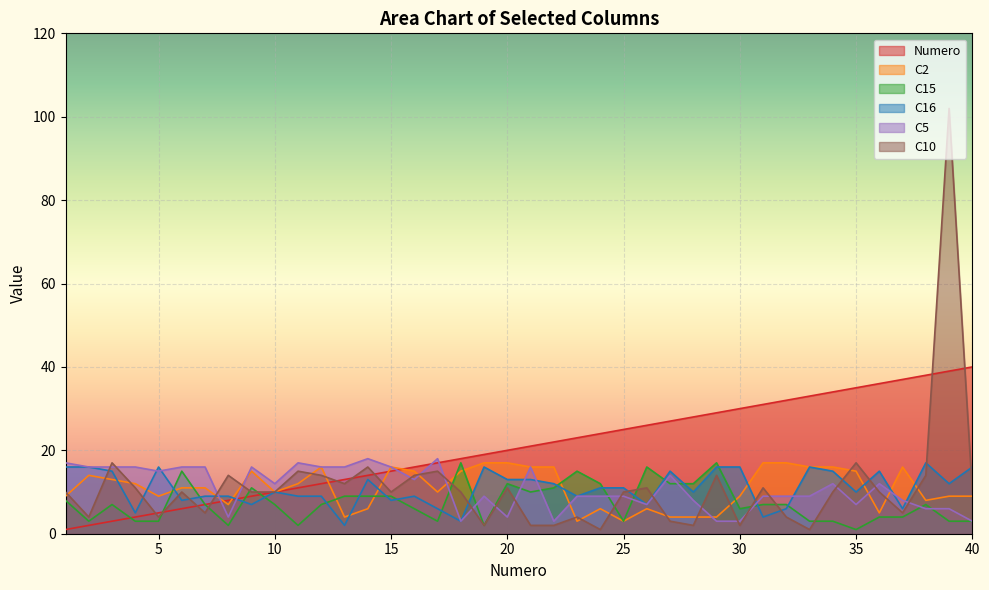

Which series has the largest total across all categories?

Numero